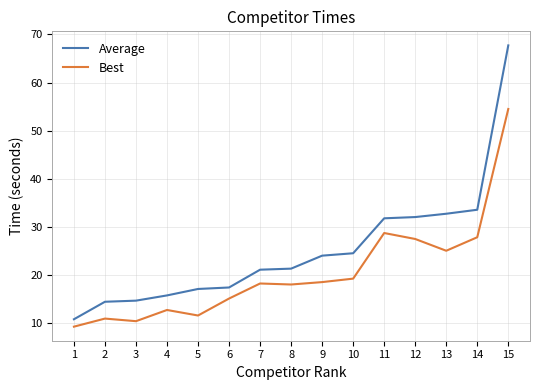

Is the value of Best at 4 greater than the value of Average at 13?

No